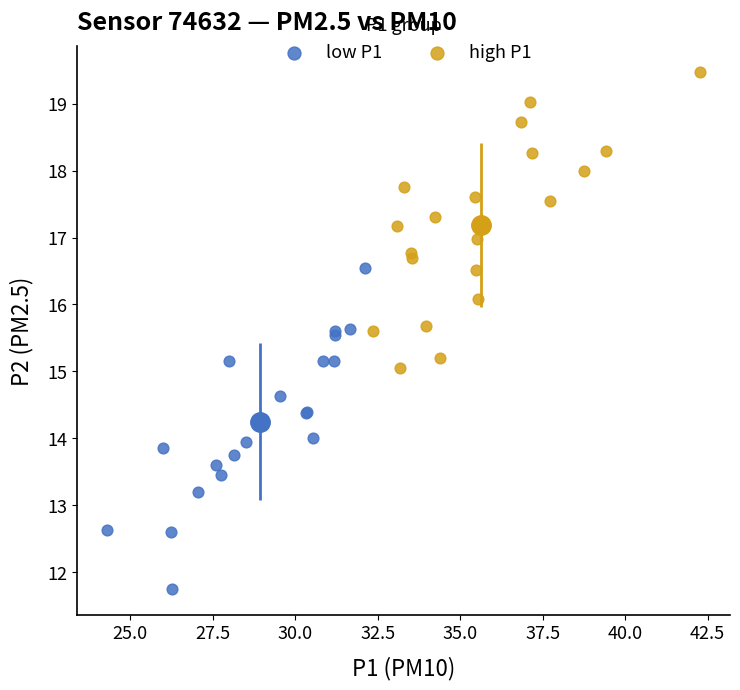

What are all the series names shown in the legend?

low P1, high P1